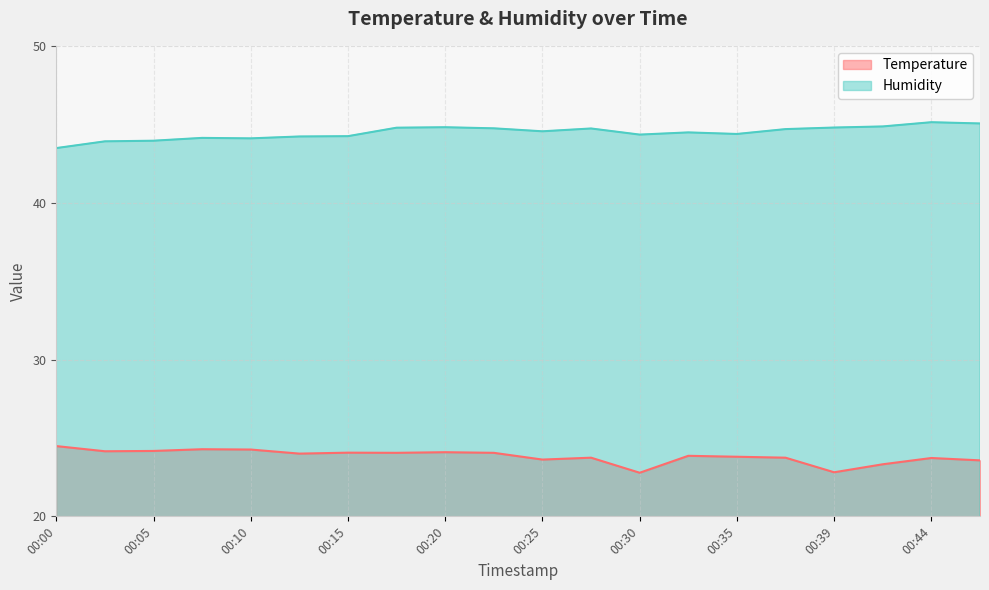

Rank the series by their average value, from highest to lowest.

Humidity, Temperature